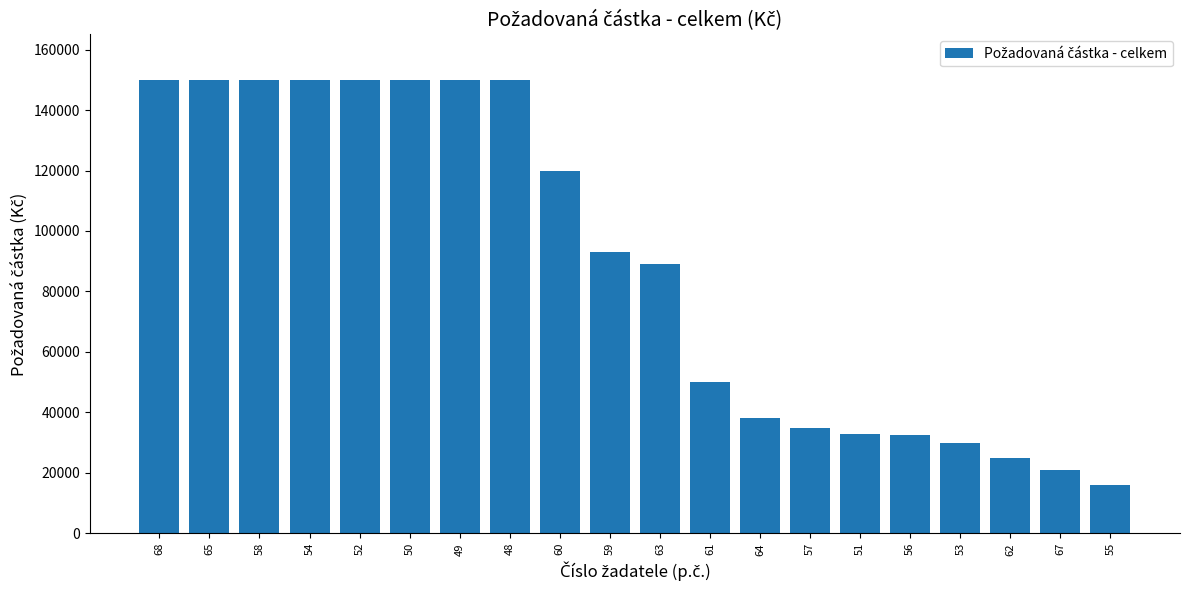

True or false: the data shows 5641 at 62.

False